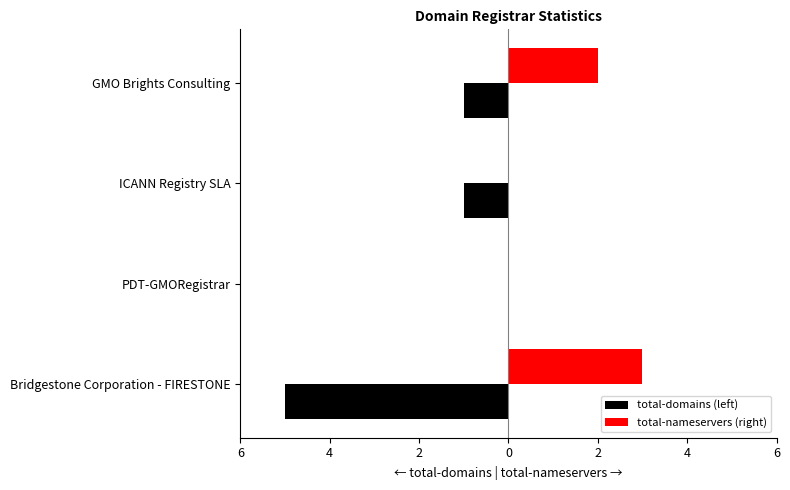

What are all the series names shown in the legend?

total-domains (left), total-nameservers (right)